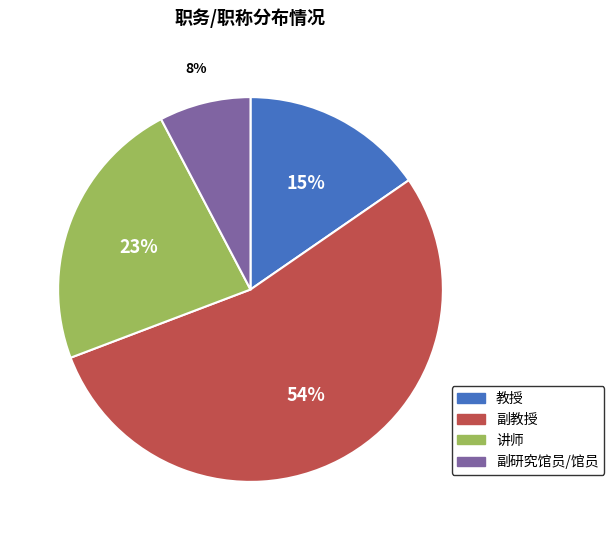

To the nearest percent, what percentage of the pie is 讲师?

23%